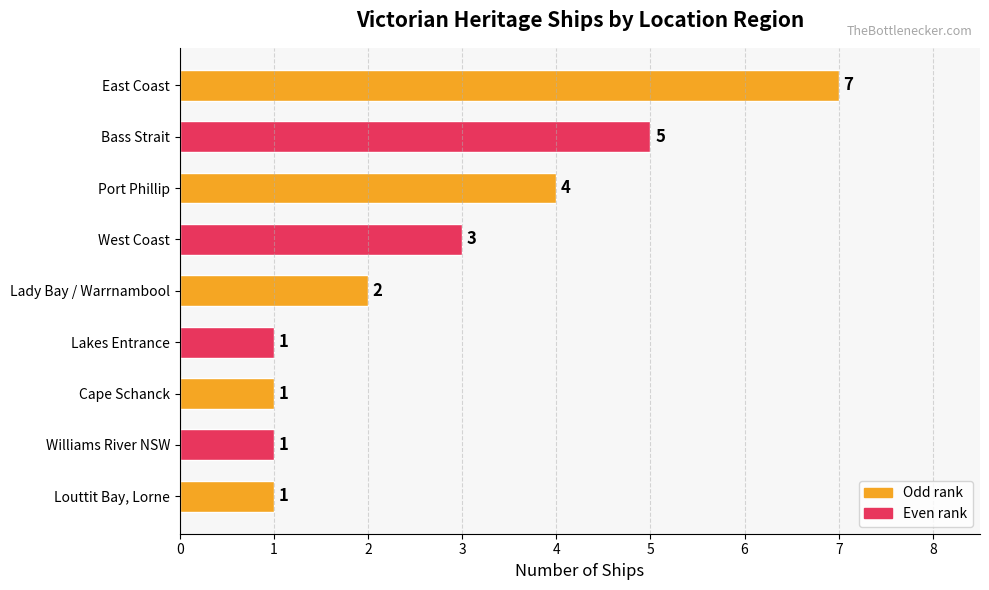

Count the values in the range 1 to 4.

7